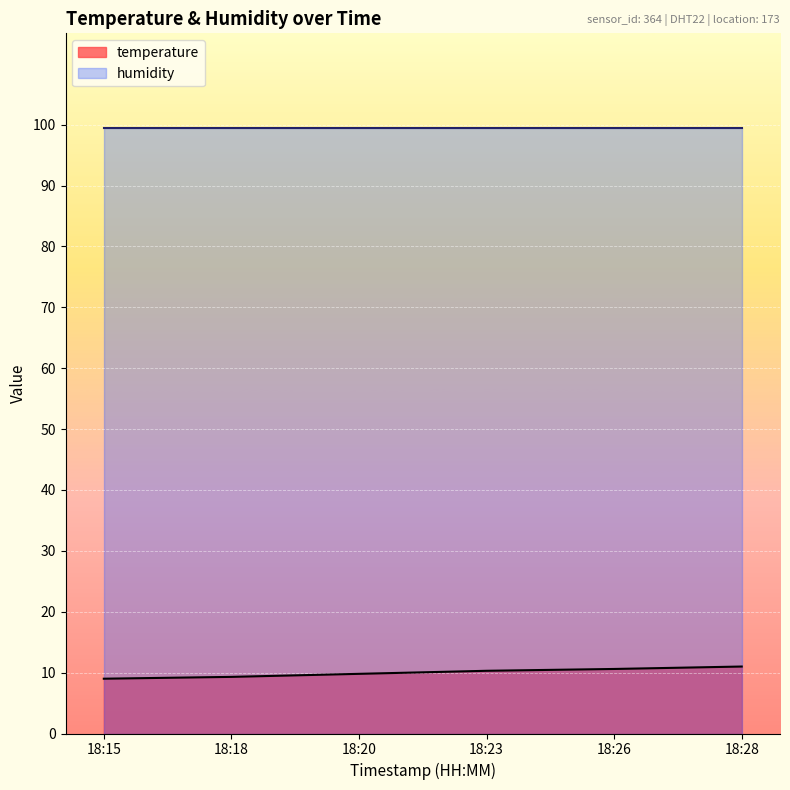

What is the smallest value displayed?

9.0